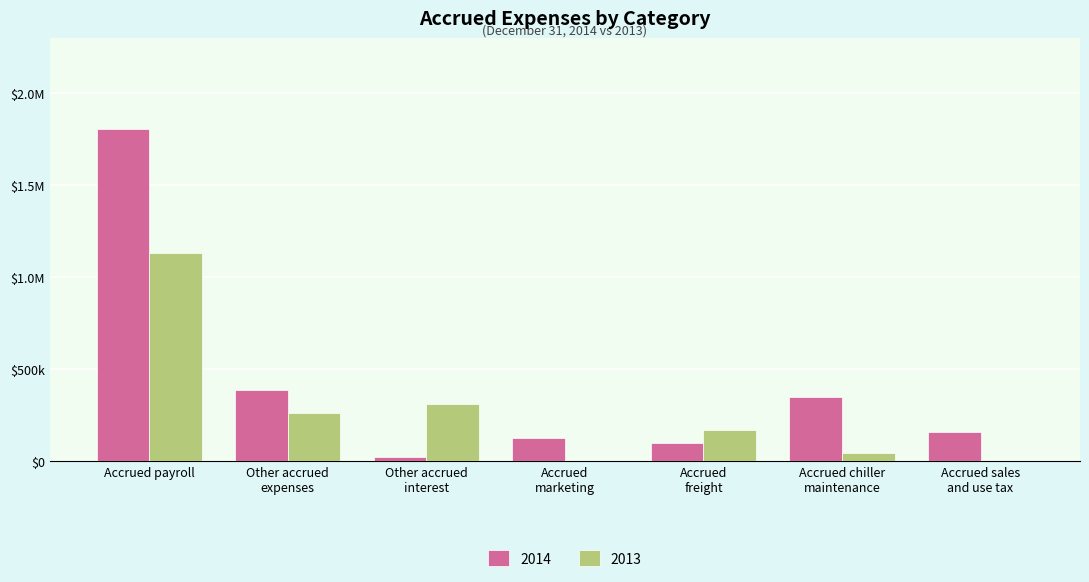

Is the value of 2013 at Accrued
marketing greater than the value of 2014 at Accrued
freight?

No